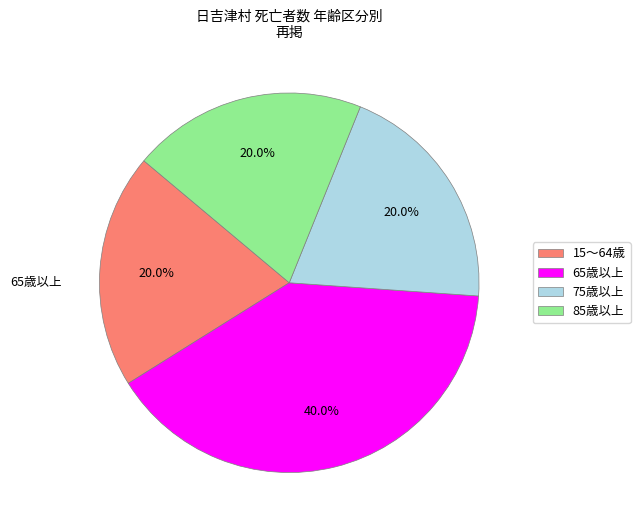

What is the largest slice in the pie chart?

65歳以上